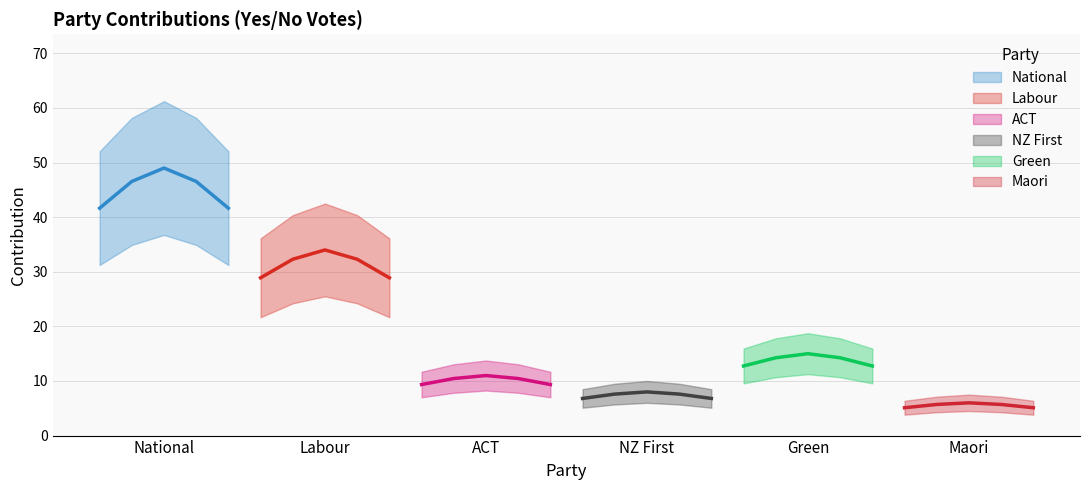

What is the label of the 5th point from the left?

Green